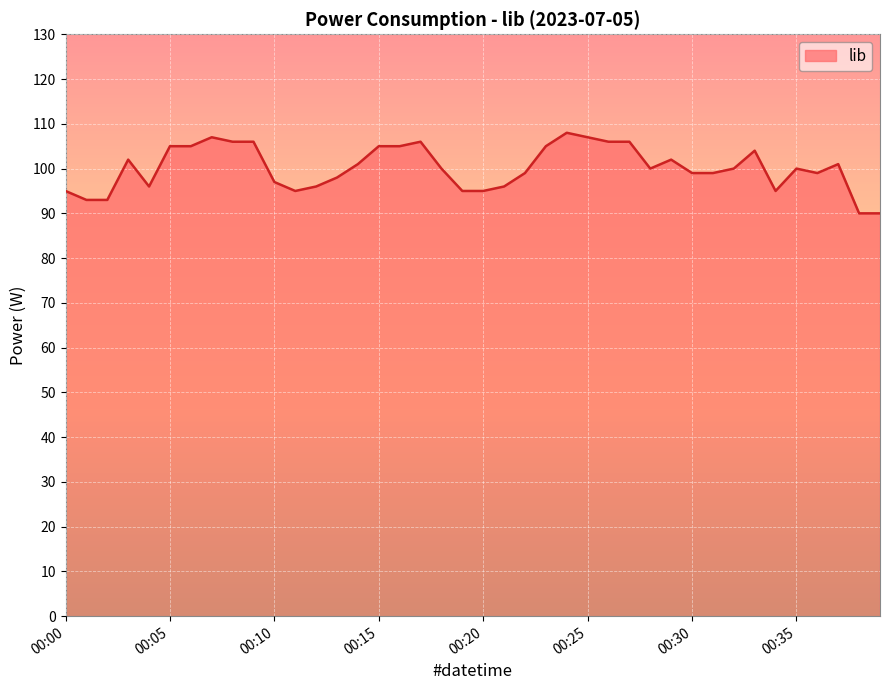

What is the greatest value displayed?

108